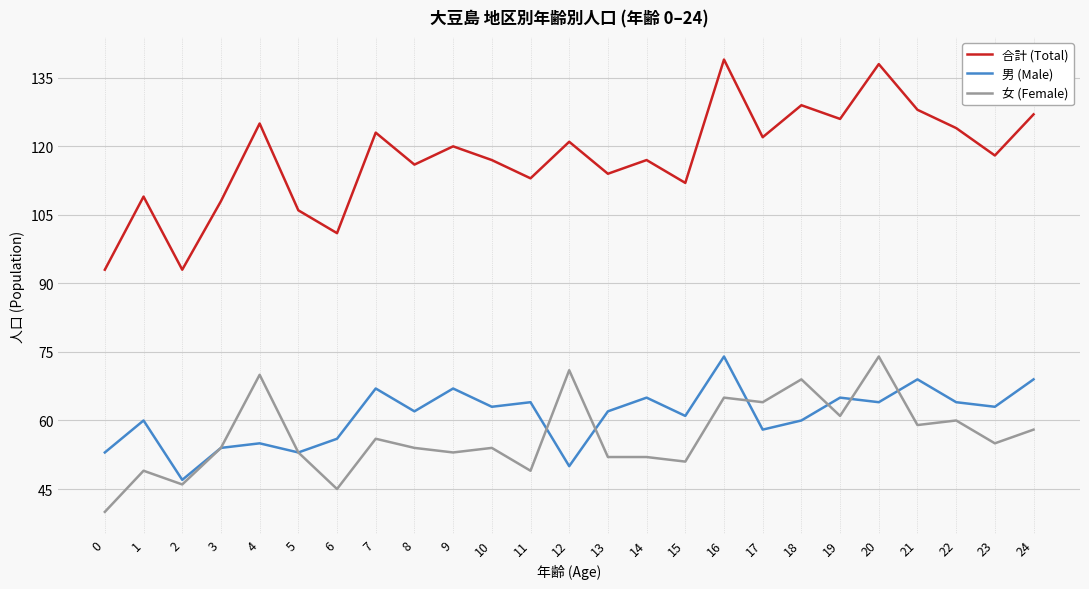

What is the total value across all series at 16?

278